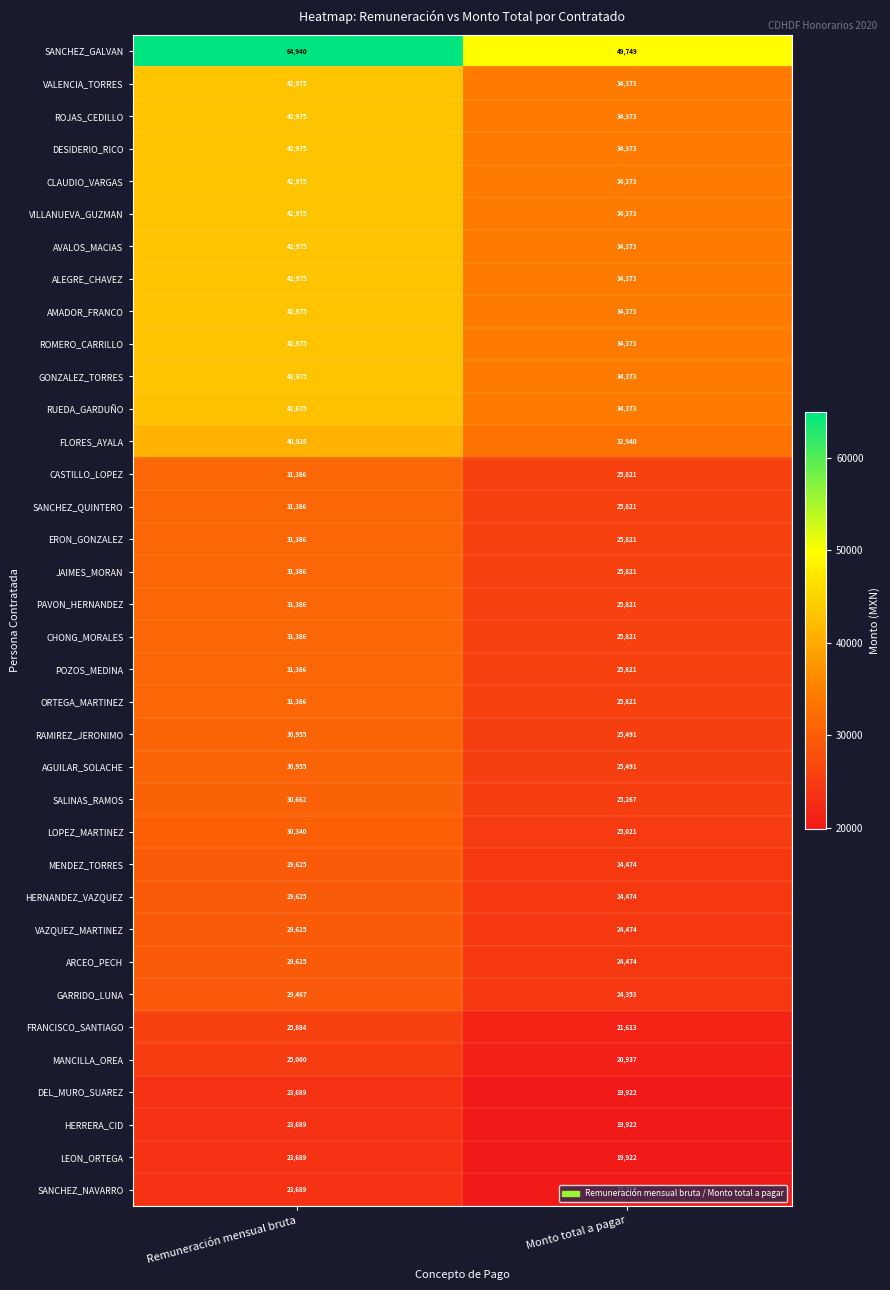

Which series has the largest total across all categories?

SANCHEZ_GALVAN